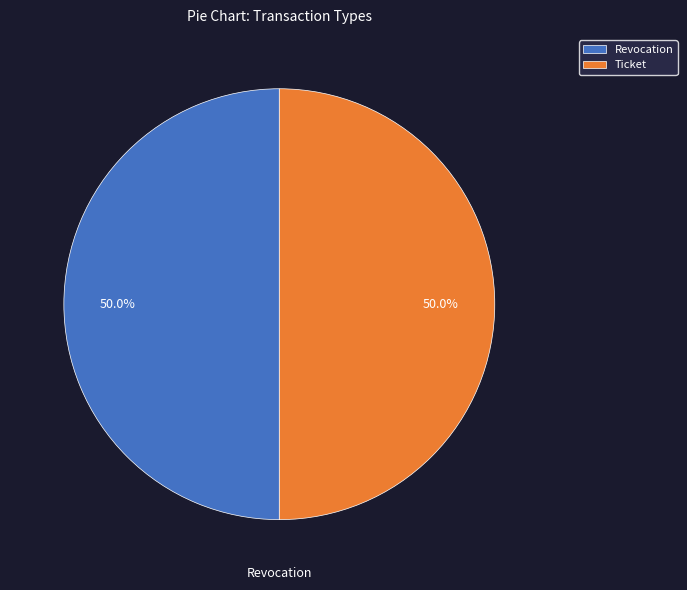

Combined, what portion of the pie is Revocation and Ticket?

100.0%